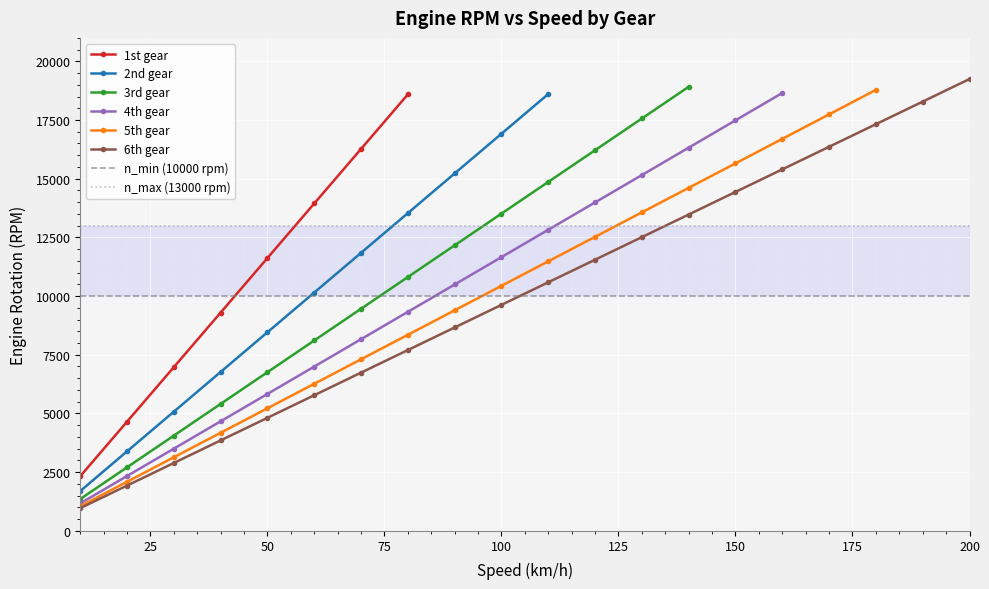

What is the smallest value displayed?

962.4